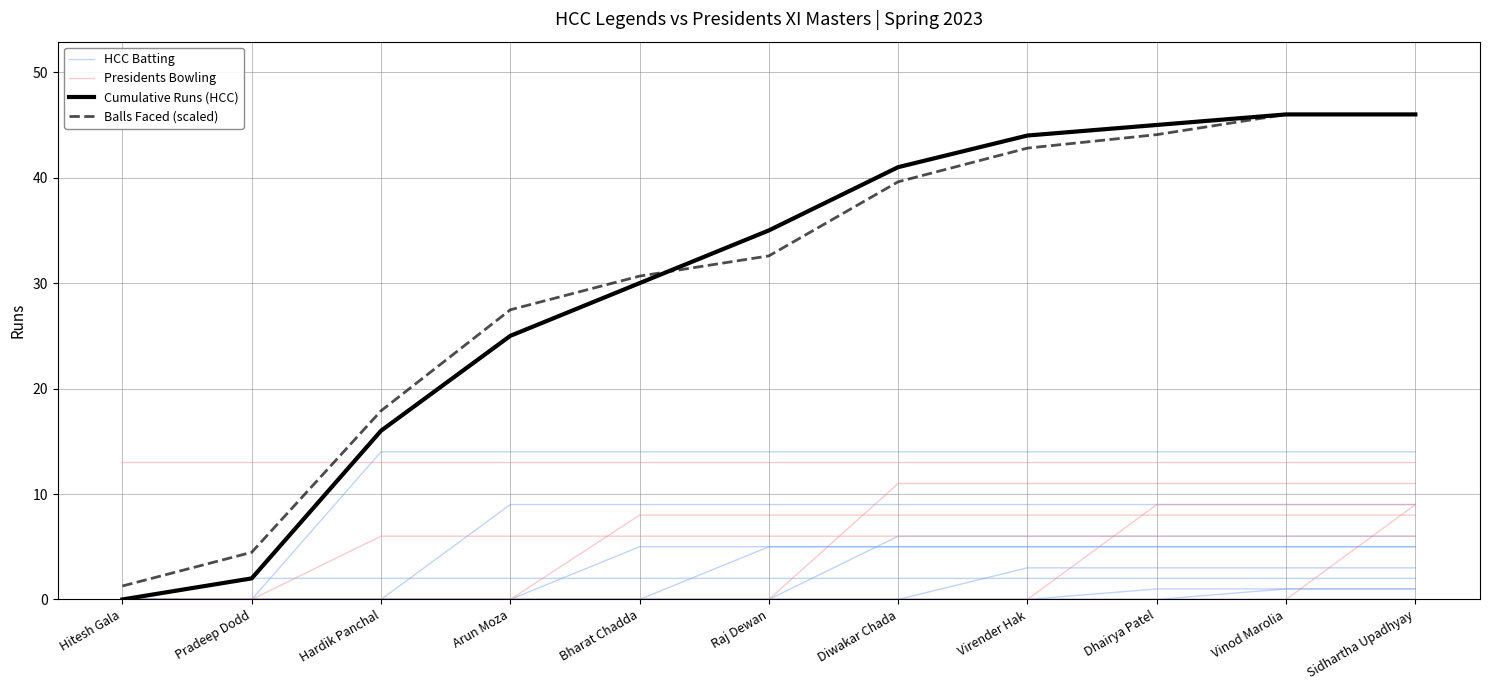

Is this an area chart (filled region under the line)?

No